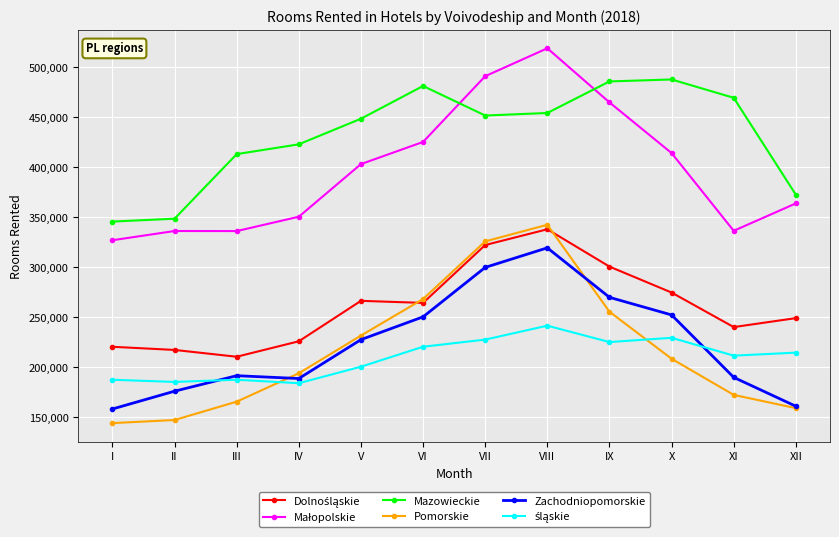

What is the average value of the Mazowieckie series?

431619